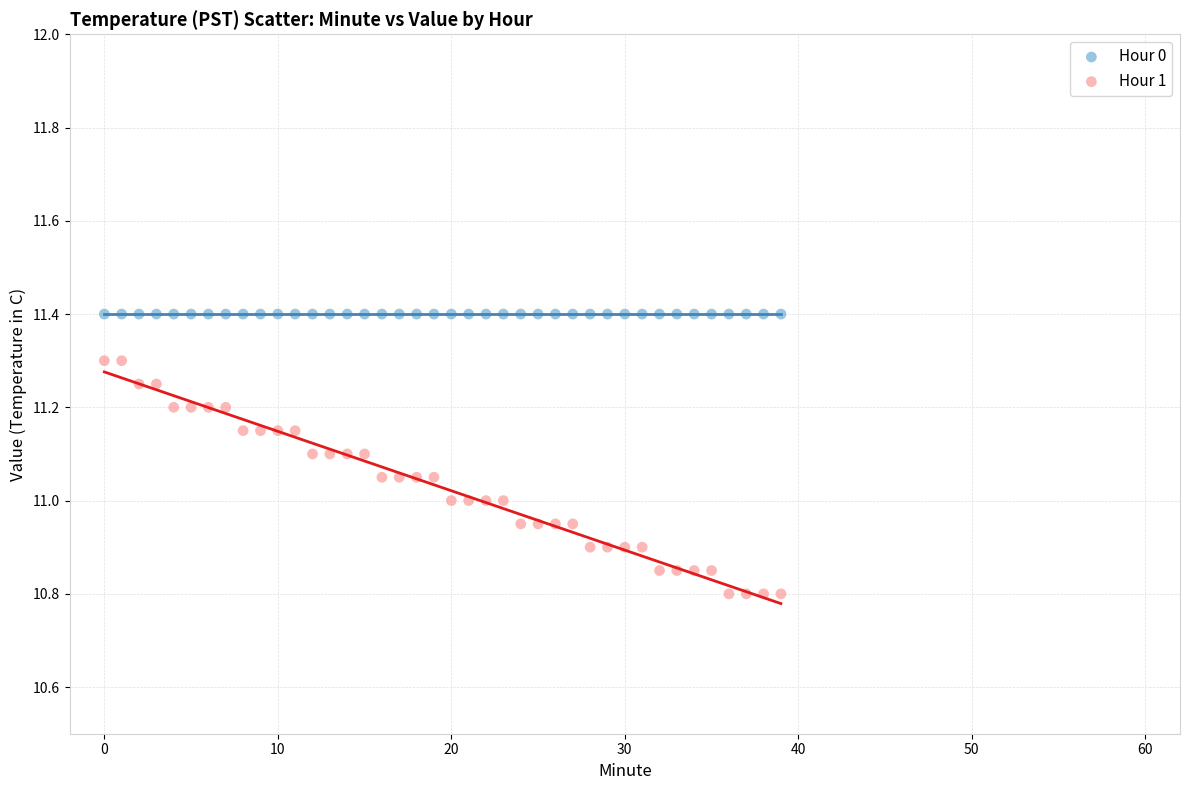

What are all the series names shown in the legend?

Hour 0, Hour 1